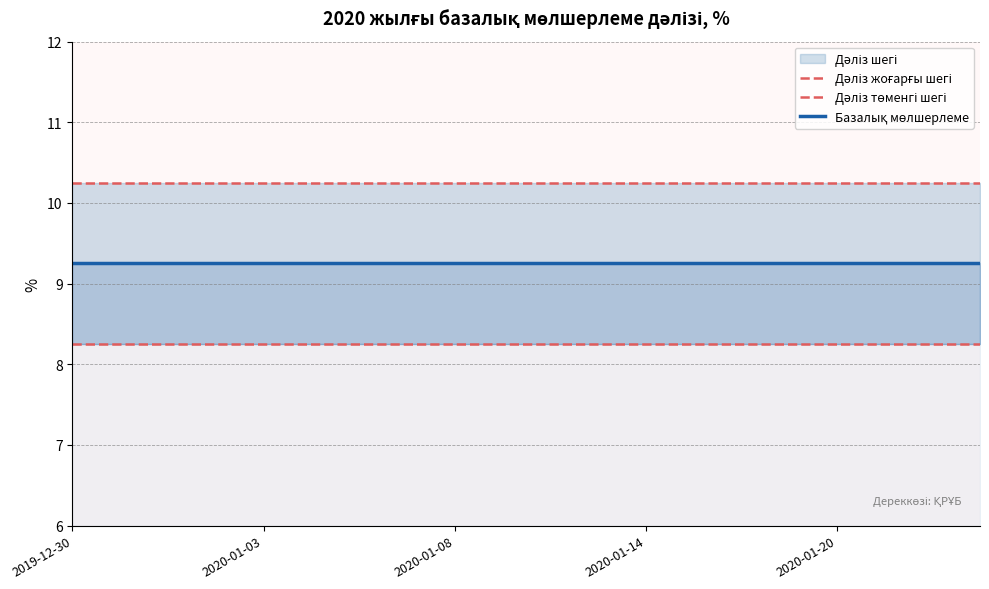

What is the sum of all Дәліз төменгі шегі values?

165.0